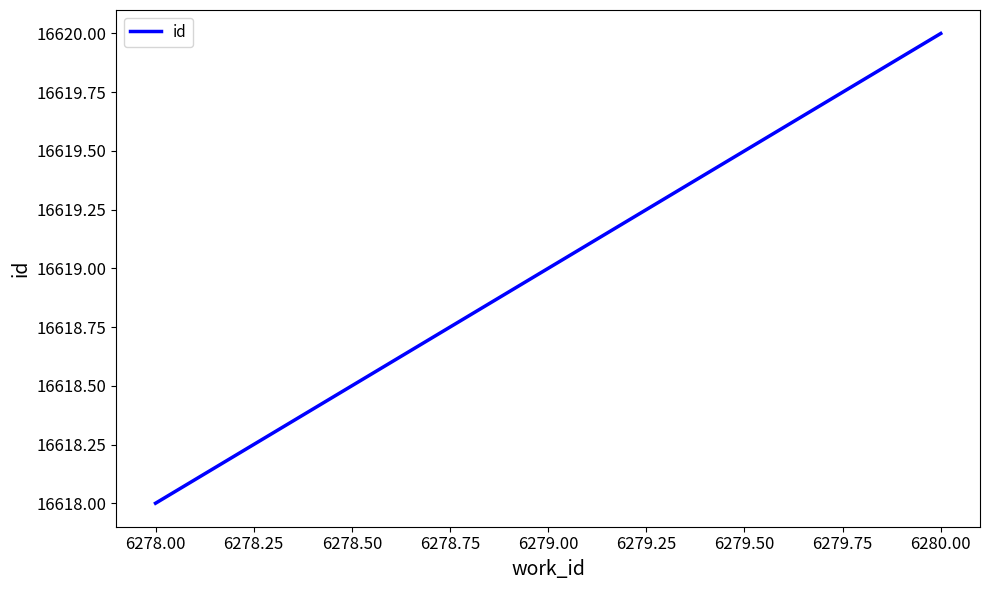

Is this an area chart (filled region under the line)?

No